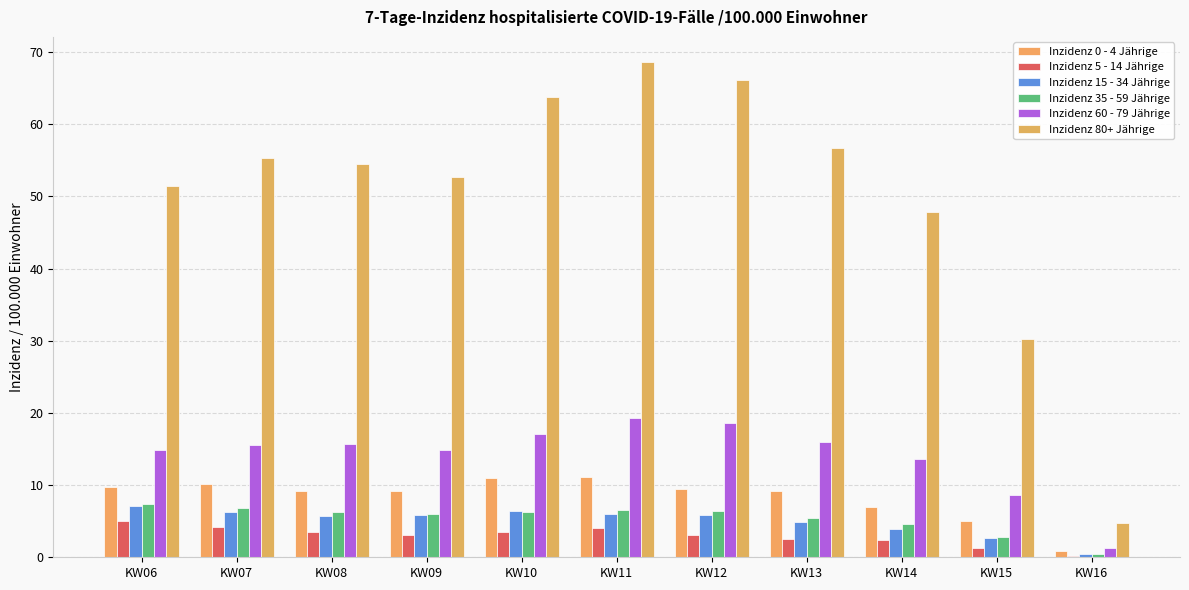

The Inzidenz 80+ Jährige series shows 16.0 at KW06. True or false?

False